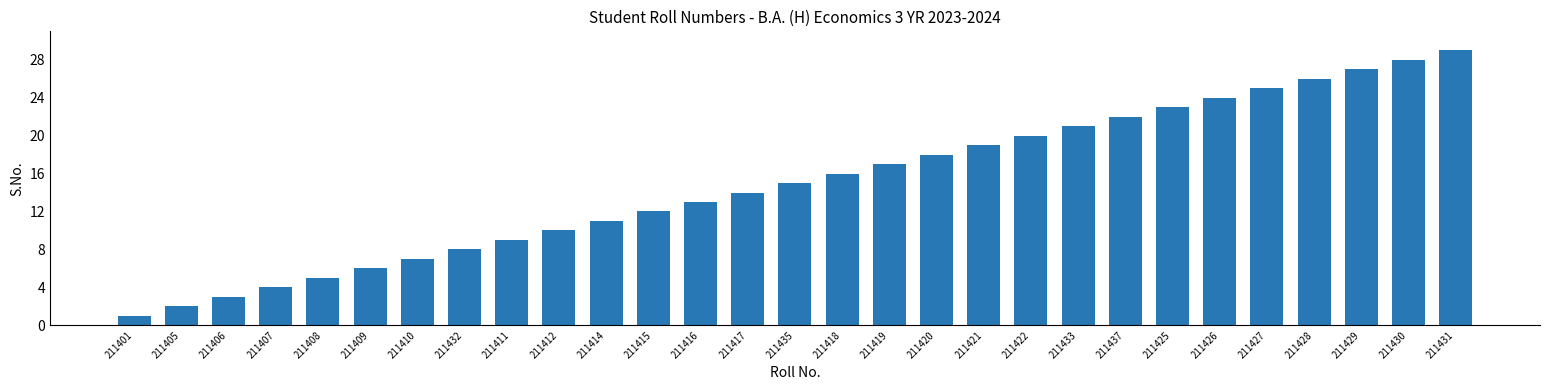

Rank the categories by value from lowest to highest.

211401, 211405, 211406, 211407, 211408, 211409, 211410, 211432, 211411, 211412, 211414, 211415, 211416, 211417, 211435, 211418, 211419, 211420, 211421, 211422, 211433, 211437, 211425, 211426, 211427, 211428, 211429, 211430, 211431